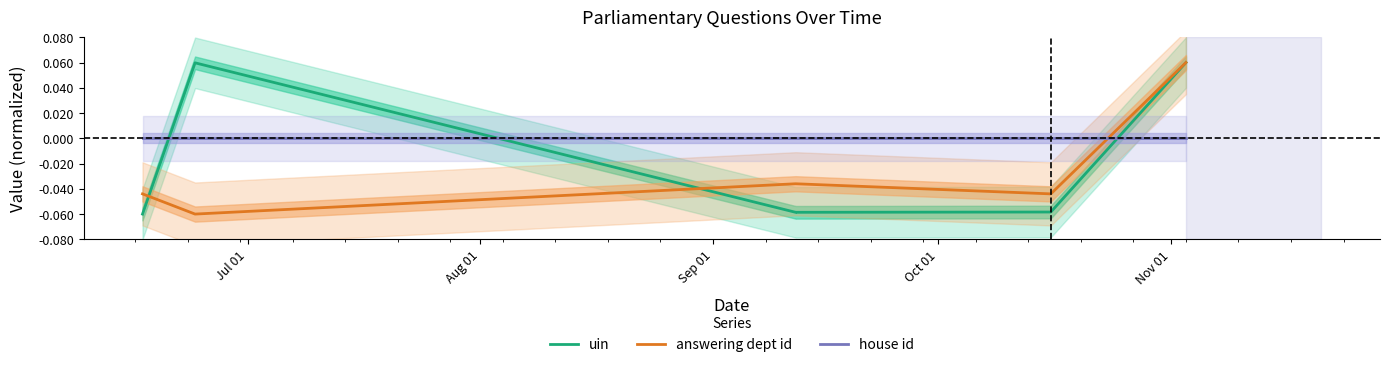

After their last crossing, which series has the higher values: answering dept id or house id?

answering dept id